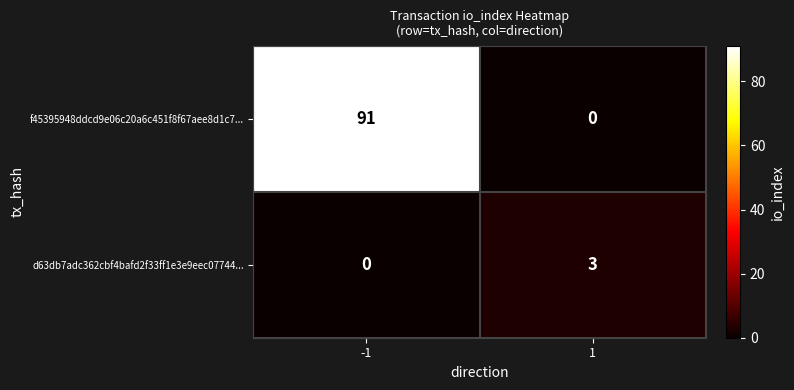

Reading left to right, extract all data points from this chart.

f45395948ddcd9e06c20a6c451f8f67aee8d1c7...: -1=91	1=0
d63db7adc362cbf4bafd2f33ff1e3e9eec07744...: -1=0	1=3